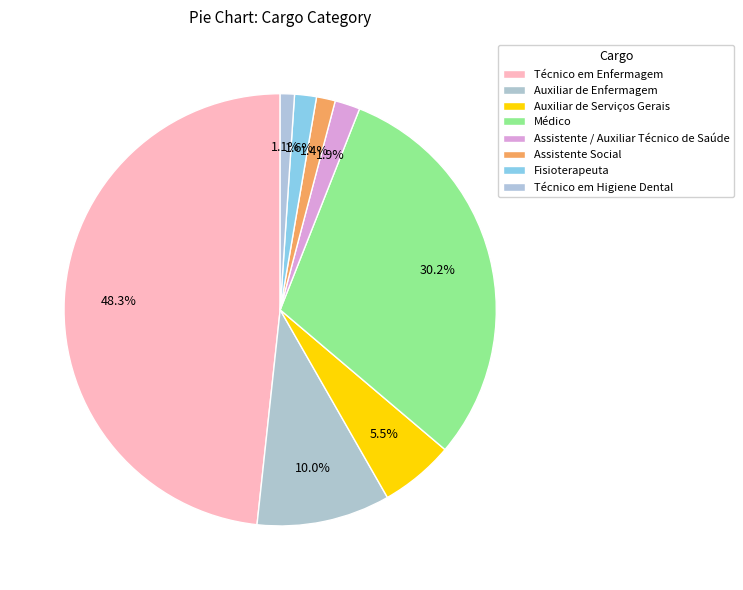

True or false: Médico accounts for 30% of the total.

True